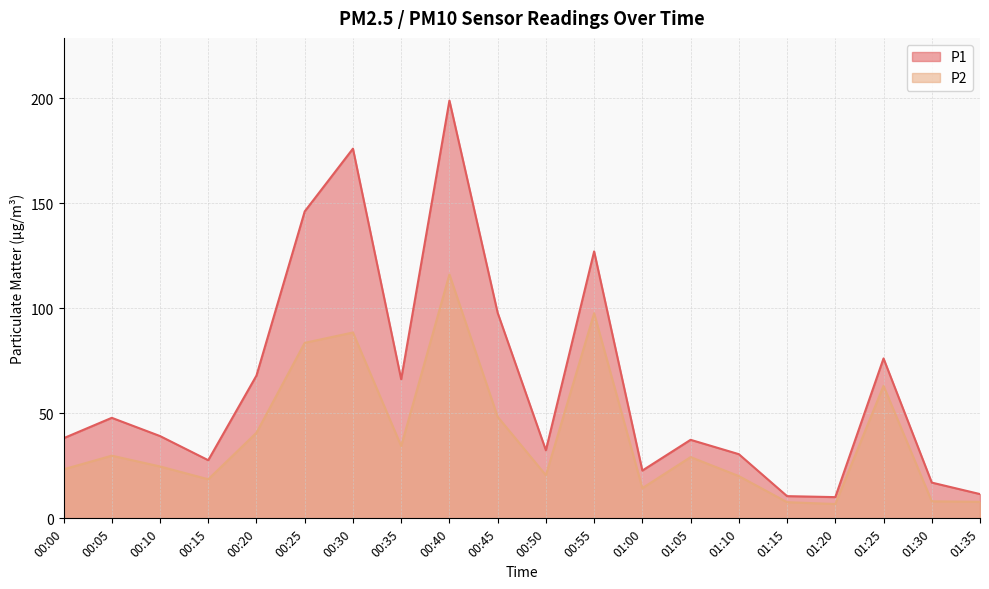

What is the difference between the maximum and minimum values in the P2 series?

109.3